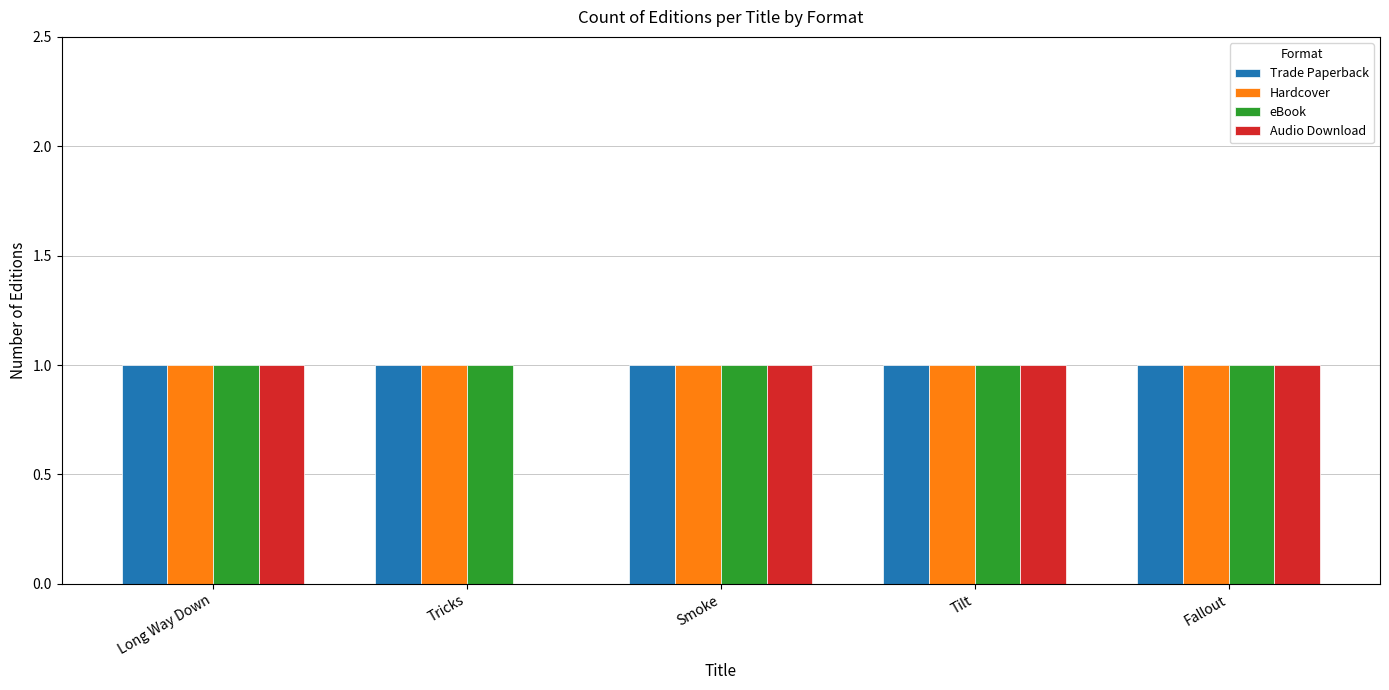

True or false: Audio Download has a value of 1 at Tilt.

True